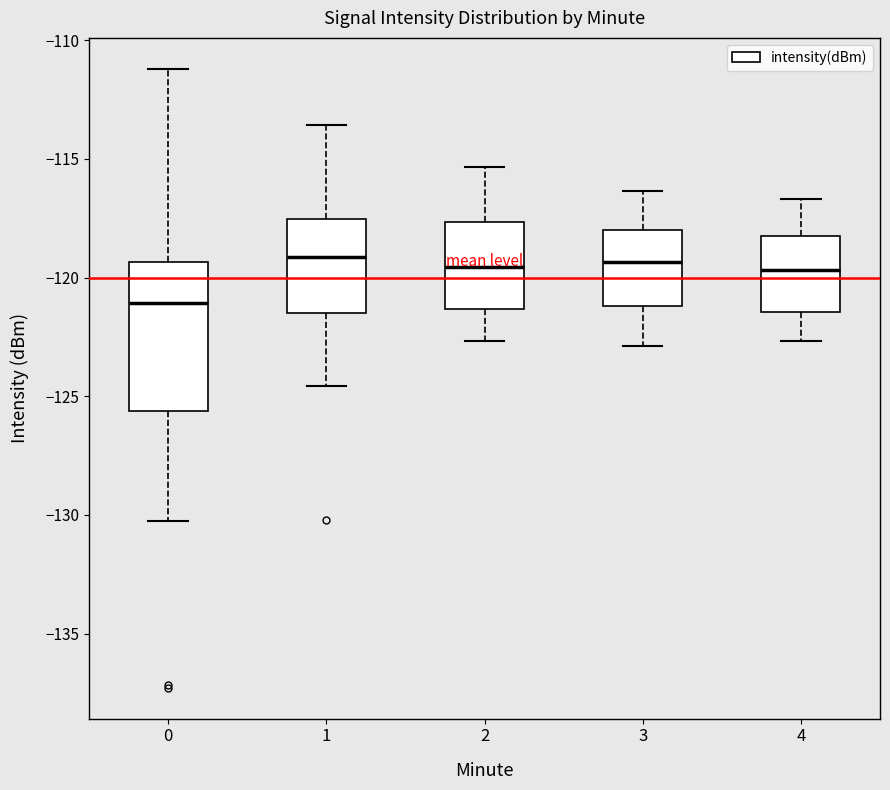

Reading left to right, transcribe this box plot: for each box, give where its median line is, the range the box spans, and where its two whiskers end, as read against the y-axis. The values are not printed on the chart, so give them approximately, as read against the axis.

0: median -121.0, box -125.5 to -119.5, whiskers -130.0 to -111.0
1: median -119.0, box -121.5 to -117.5, whiskers -124.5 to -113.5
2: median -119.5, box -121.5 to -117.5, whiskers -122.5 to -115.5
3: median -119.5, box -121.0 to -118.0, whiskers -123.0 to -116.5
4: median -119.5, box -121.5 to -118.5, whiskers -122.5 to -116.5